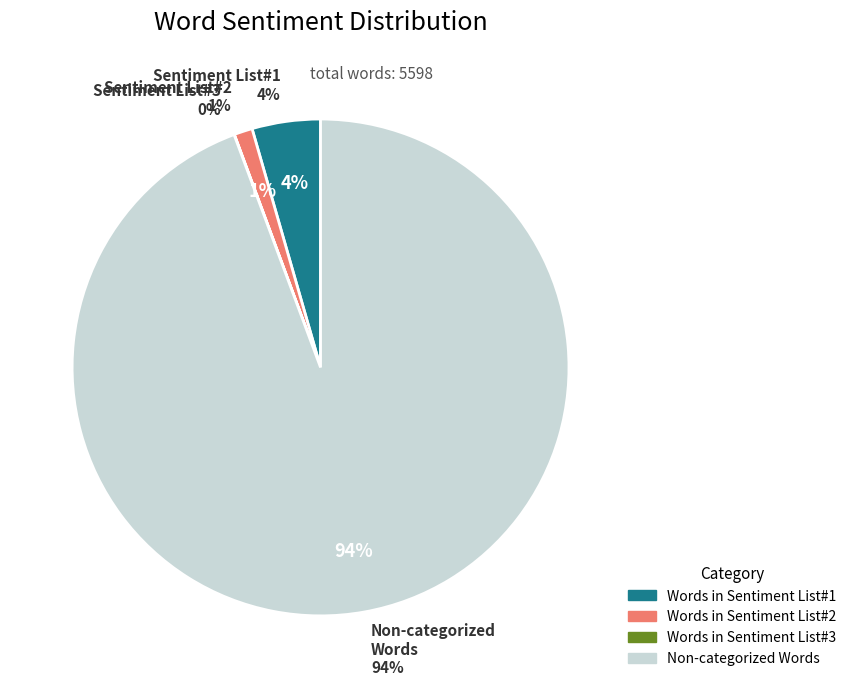

Combined, do Words in Sentiment List#3 and Words in Sentiment List#2 account for over 50%?

No